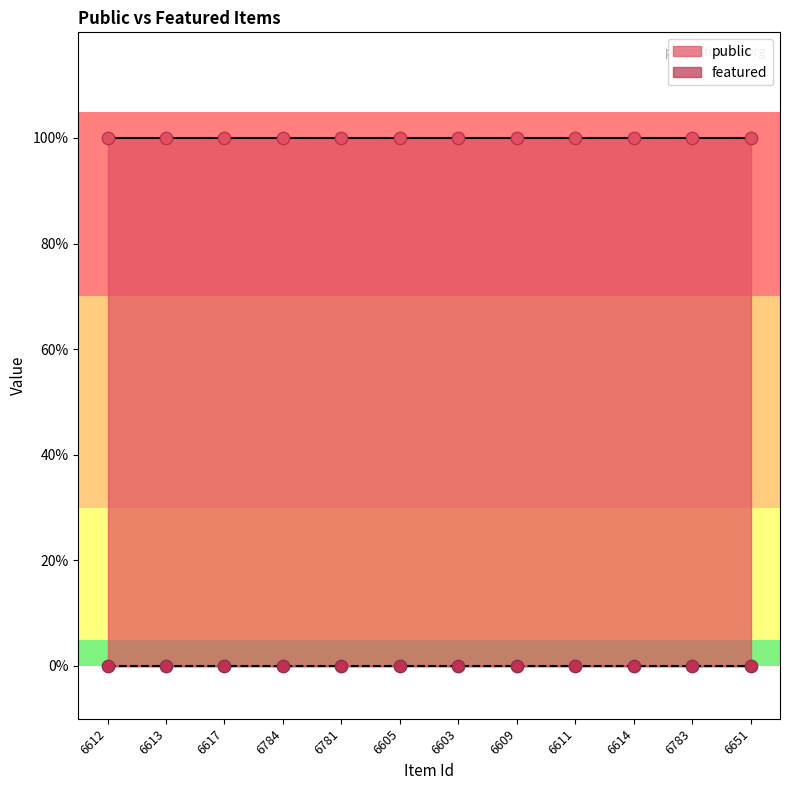

Which series has the largest Y range (max minus min)?

public